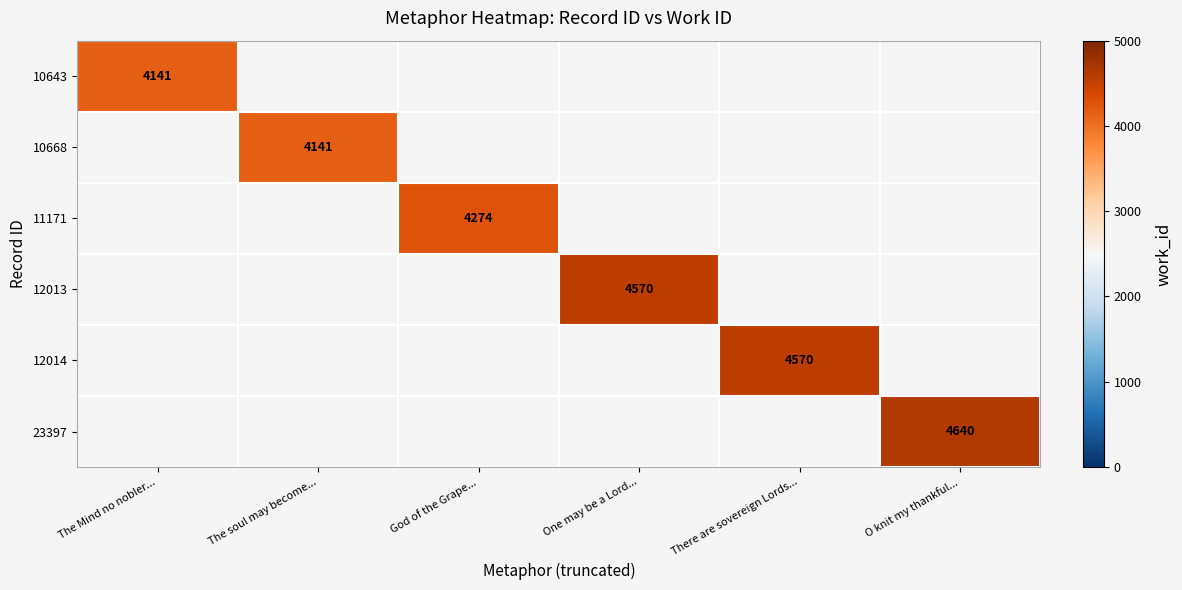

Is it true that 12014 equals 4570 at There are sovereign Lords...?

True